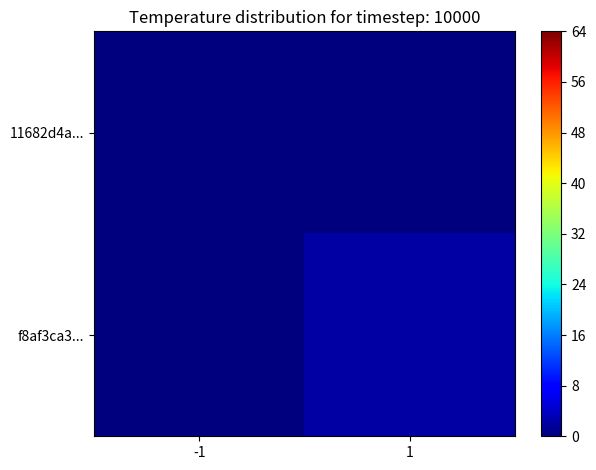

Reading right to left, what are all the values shown in this chart?

11682d4a...: 1=0	-1=0
f8af3ca3...: 1=2	-1=0